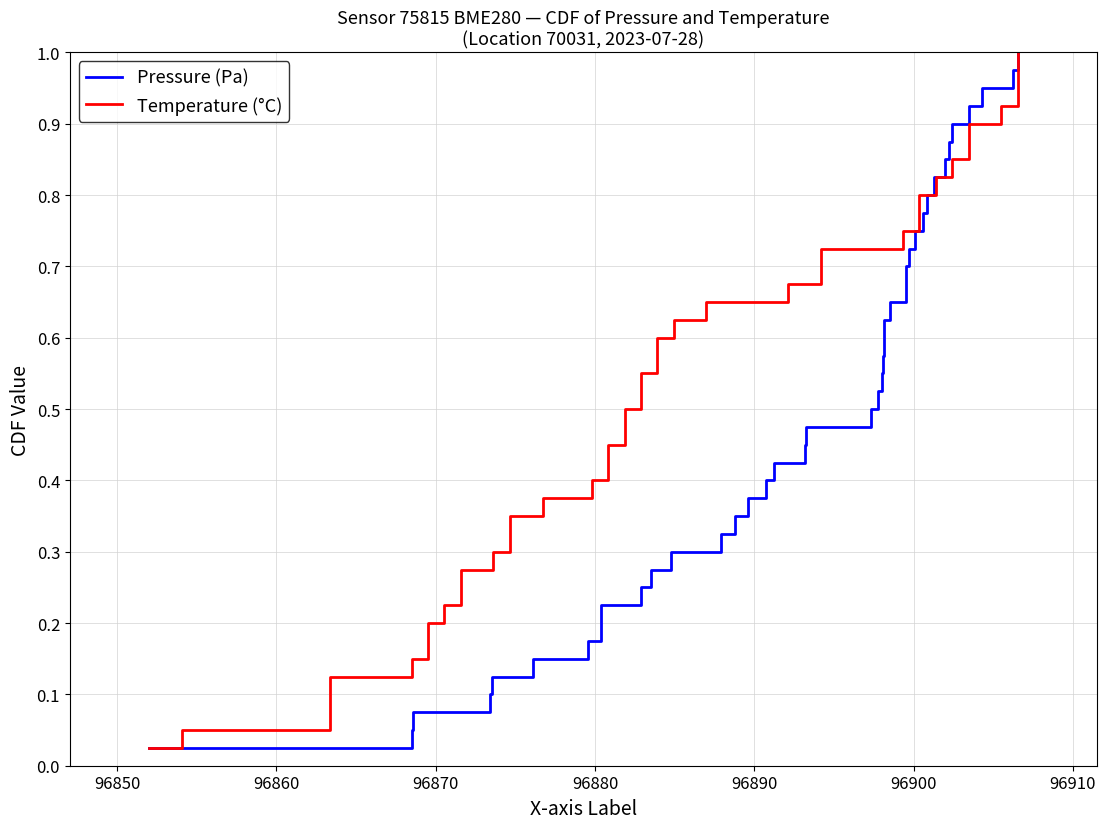

Rank the series by their maximum value, from lowest to highest.

Pressure (Pa), Temperature (°C)